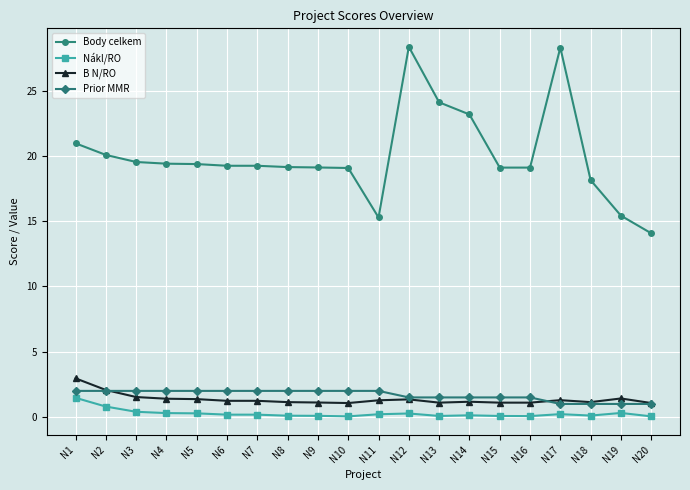

True or false: B N/RO has more than 2 points higher than both neighbors.

True